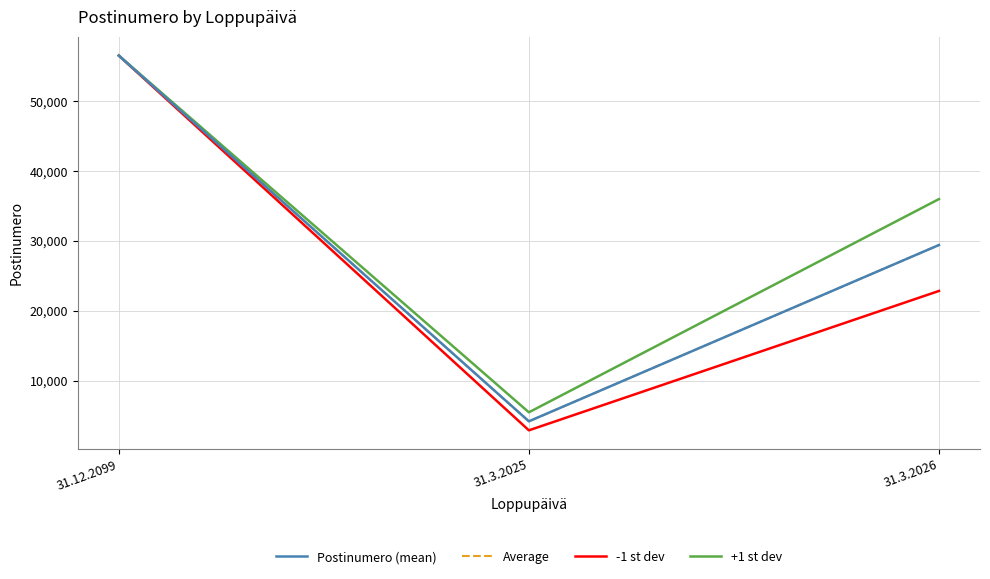

What is the value of the Average point at the 1st from the left?

56550.0